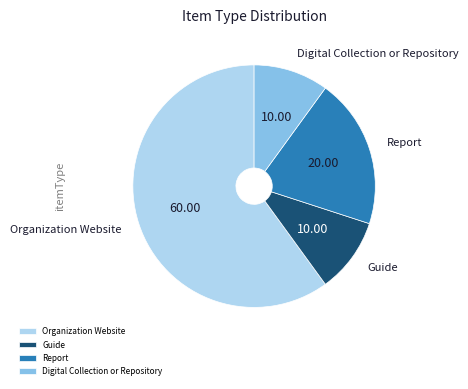

Do Report and Organization Website together represent more than half of the pie?

Yes